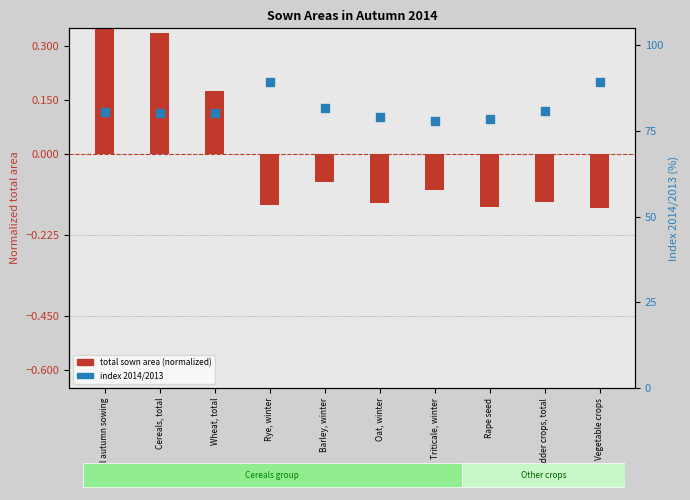

Which series reaches the minimum Y coordinate?

Total sown area (normalized)